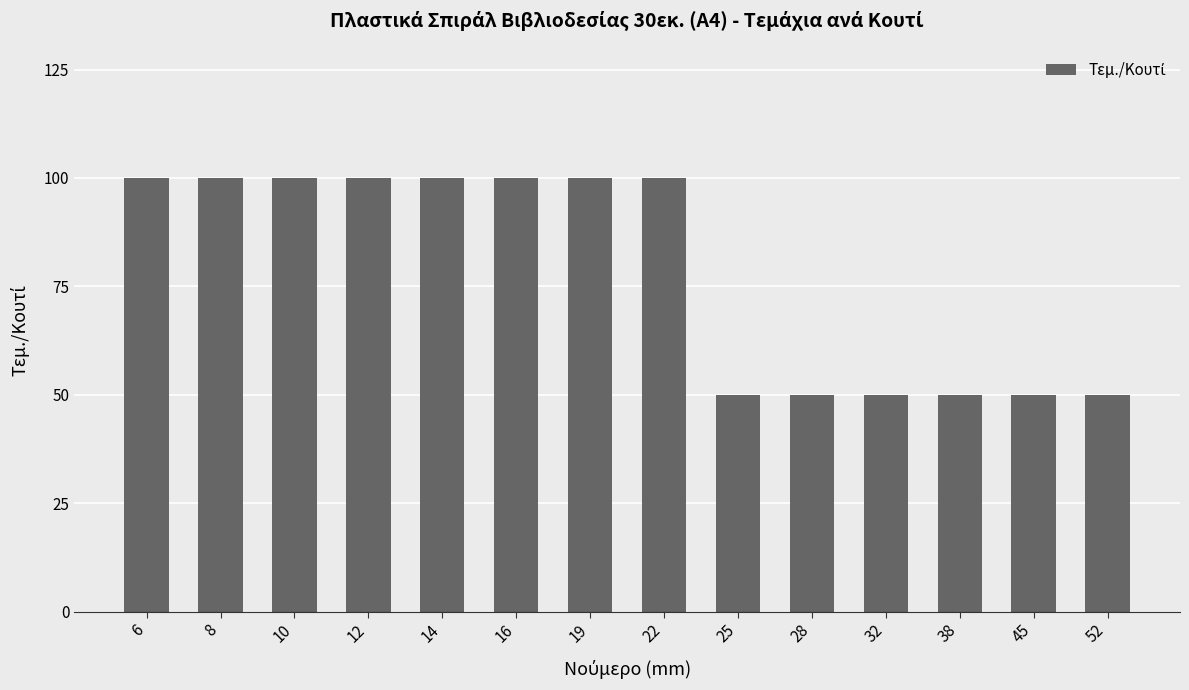

Between 28 and 6, which is larger?

6